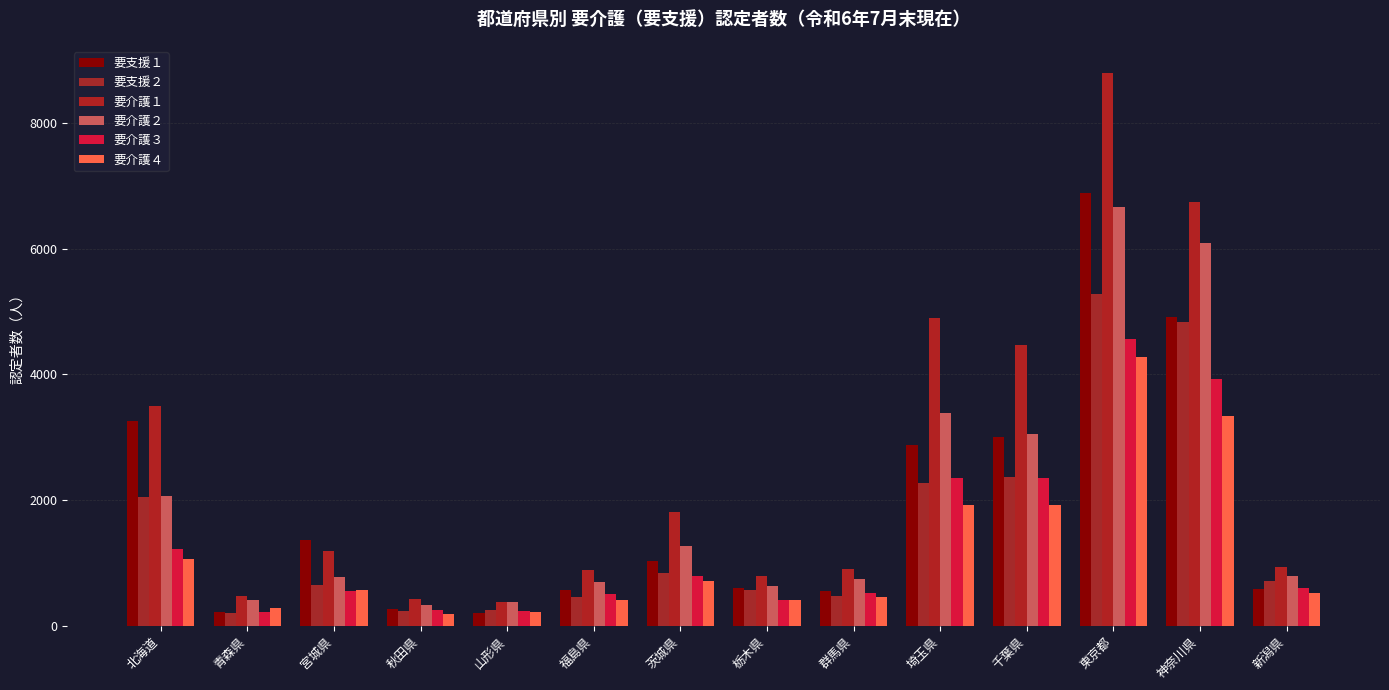

What is the sum of the 要介護３ values at 神奈川県 and 北海道?

5148